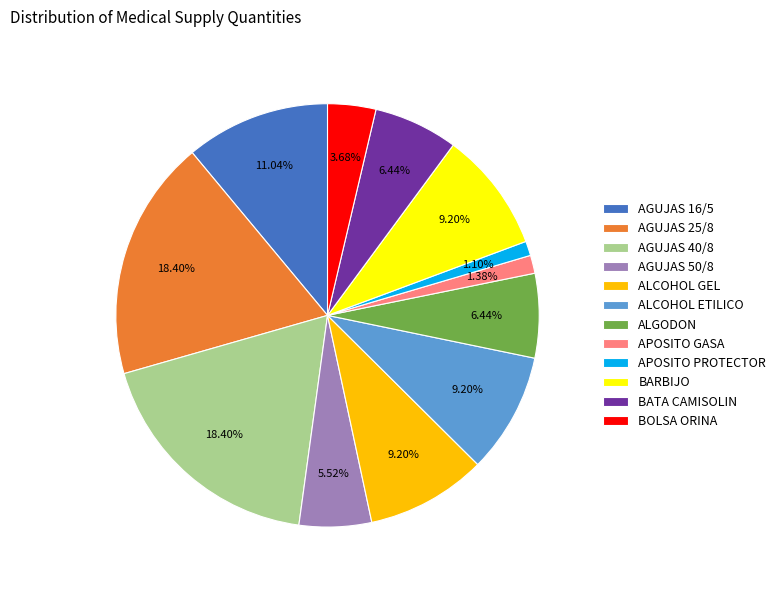

Approximately how many times larger is the value at ALCOHOL GEL compared to ALCOHOL ETILICO?

1.0